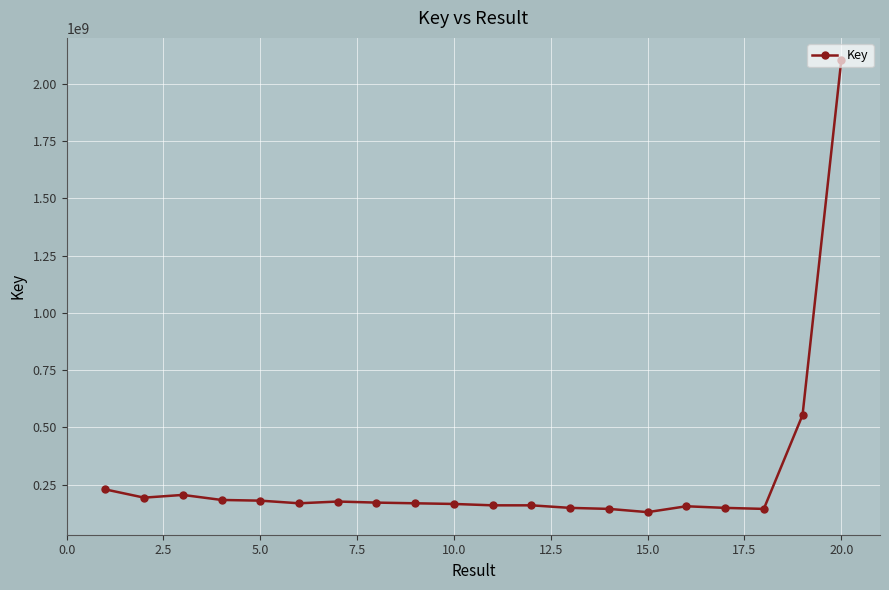

What is the sum of all values?

5694654251